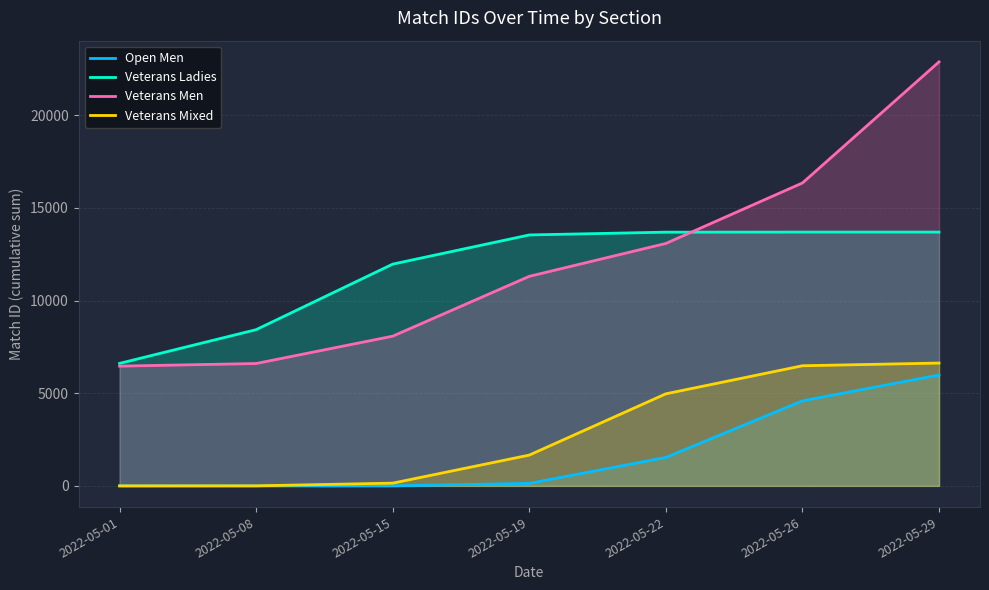

How many positive values does the Open Men series have?

5